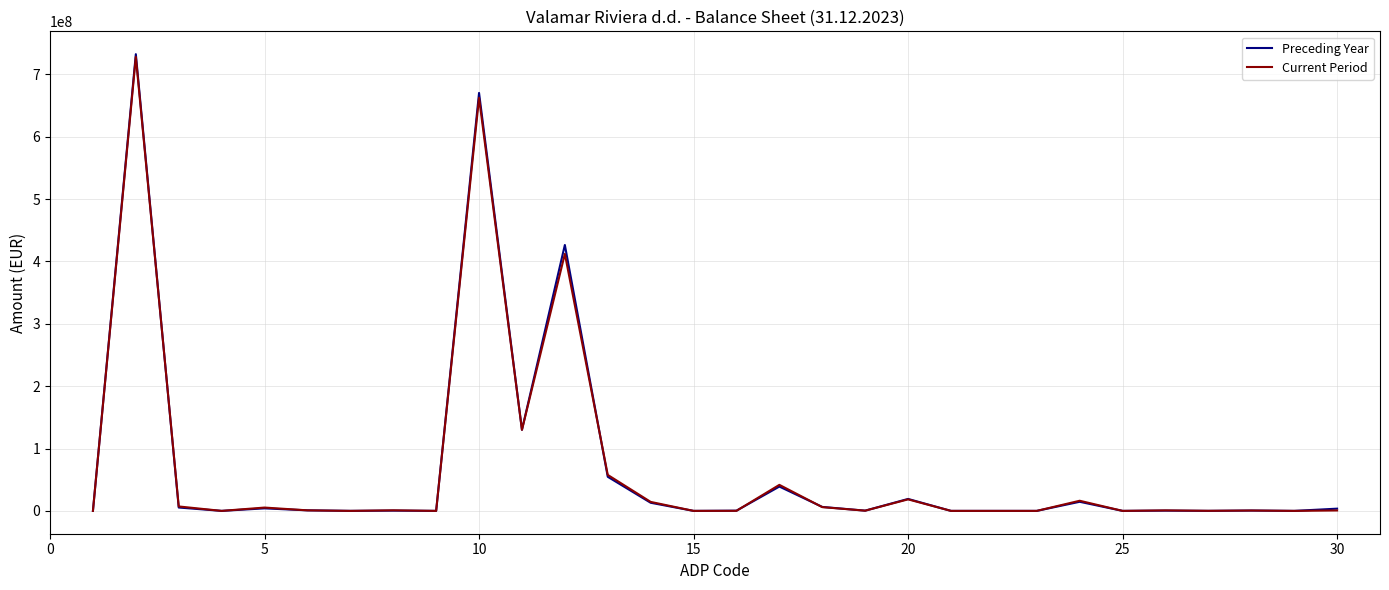

Which series has the widest spread of values?

Preceding Year